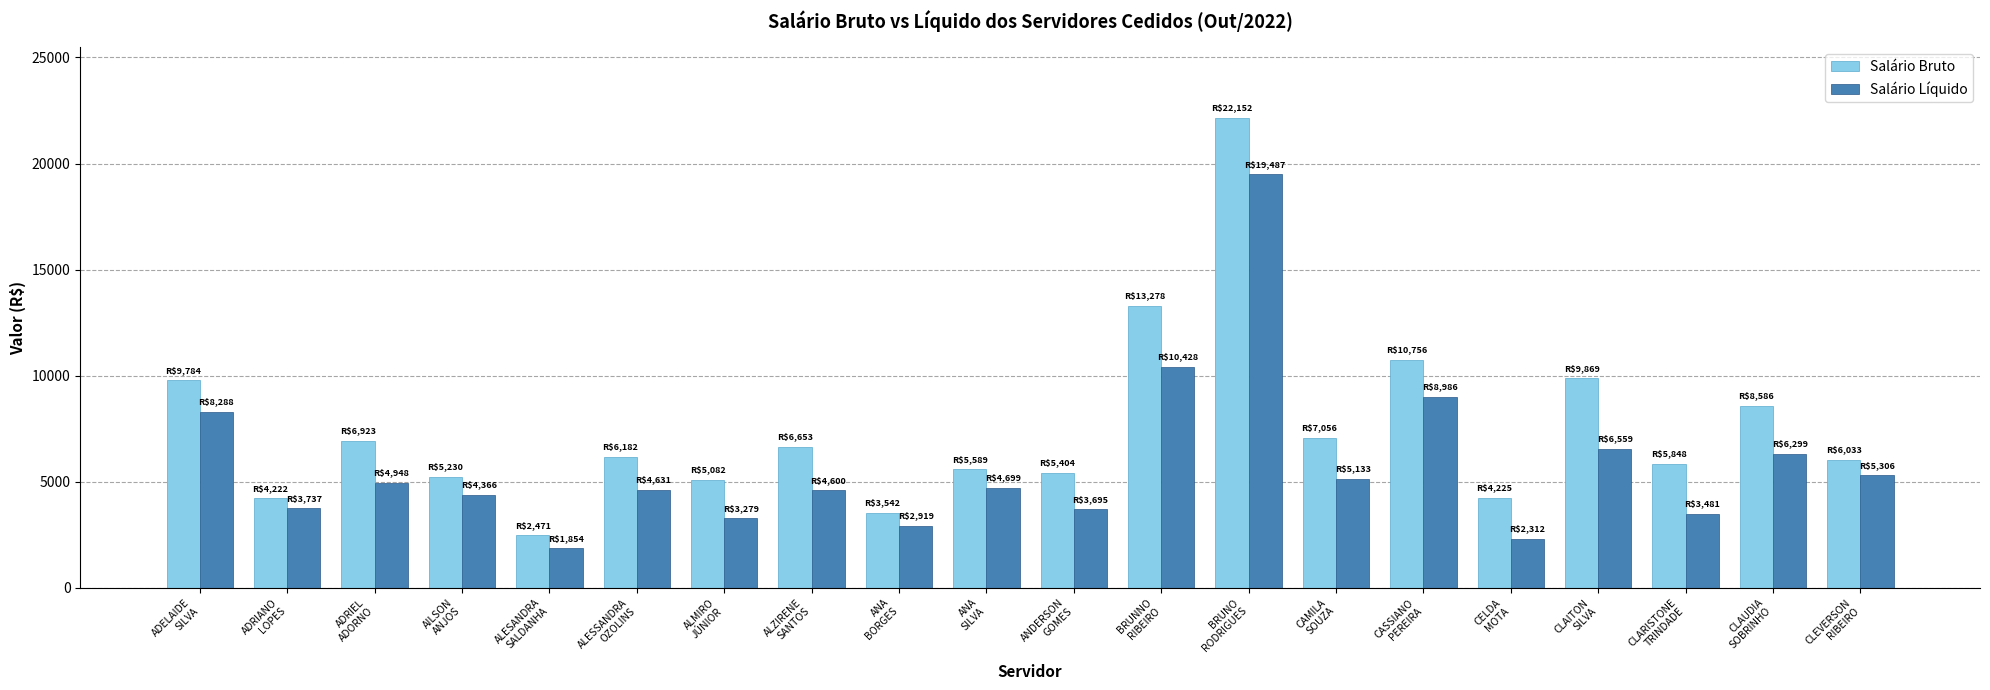

What is the difference between the maximum and minimum values in the Salário Líquido series?

17633.2